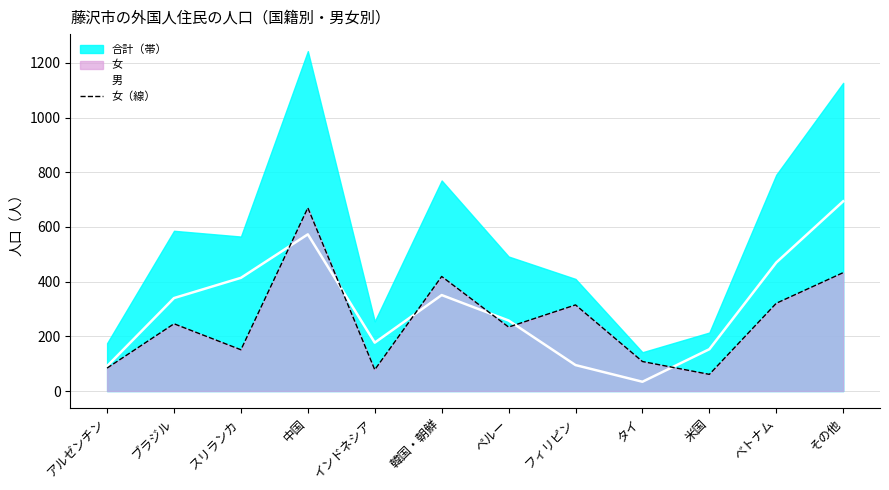

At which label does 男 first exceed 340?

スリランカ